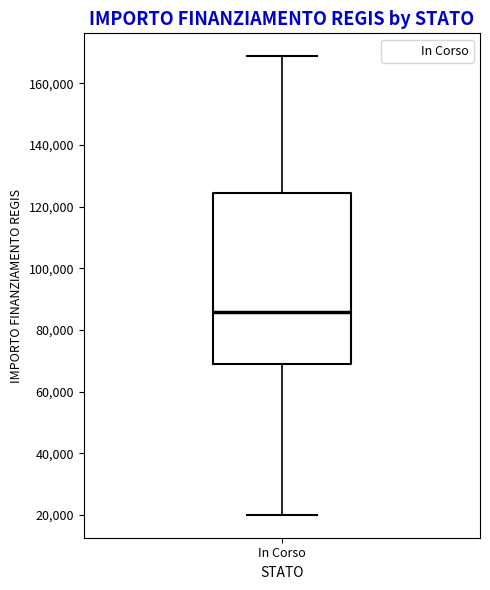

Where does the upper whisker of the box for In Corso end on the y-axis? The values are not printed on the chart, so give them approximately, as read against the axis.

168000